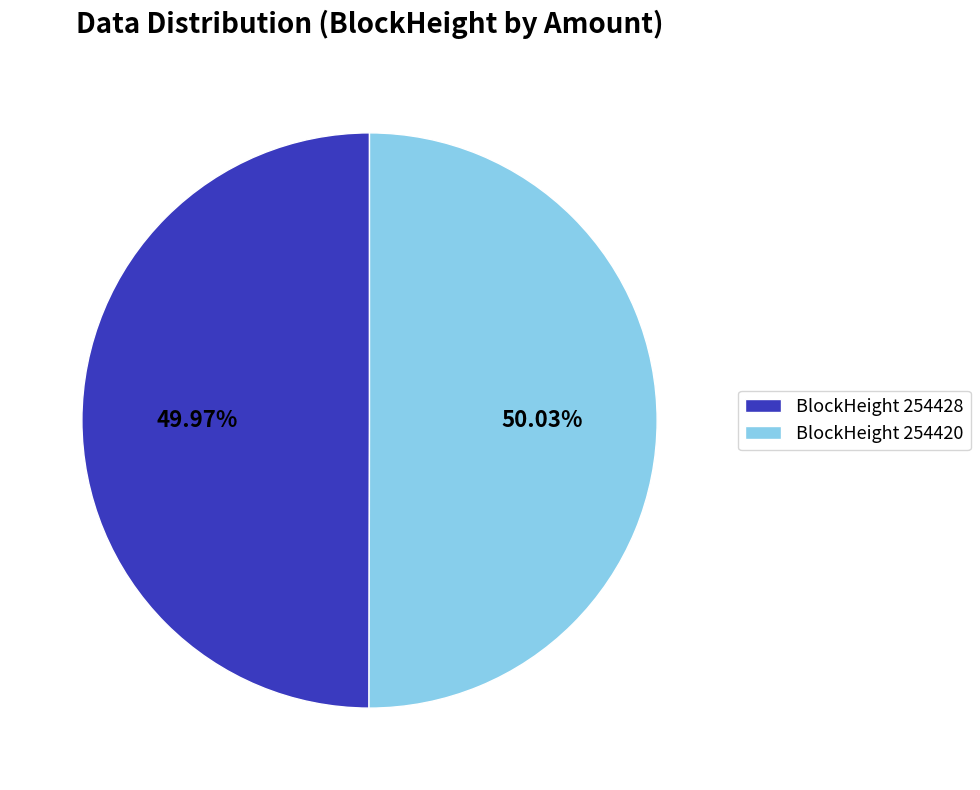

Do BlockHeight 254428 and BlockHeight 254420 together represent more than half of the pie?

Yes